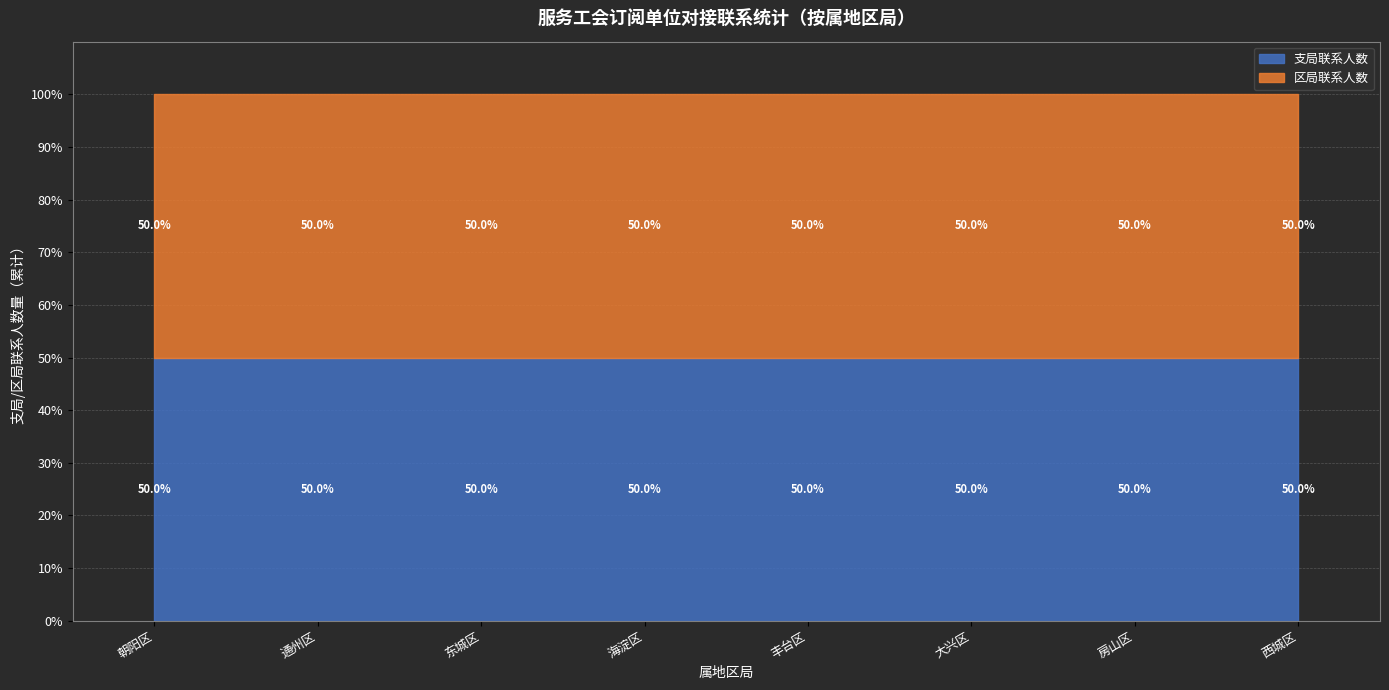

Where does the 区局联系人数 series first go above 3?

朝阳区